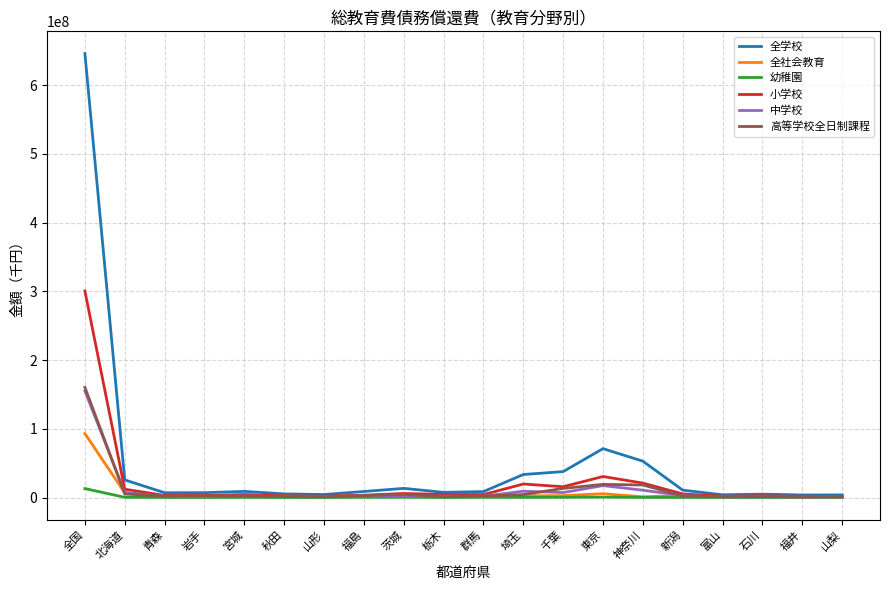

How many categories are shown in the chart?

20